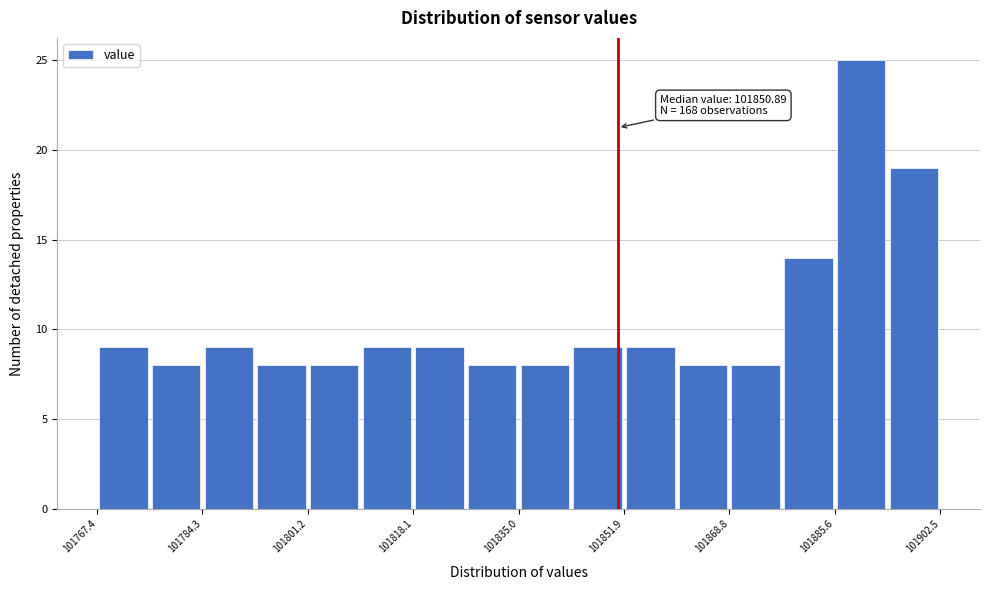

Which range on the x-axis has the tallest bar?

101886 to 101894